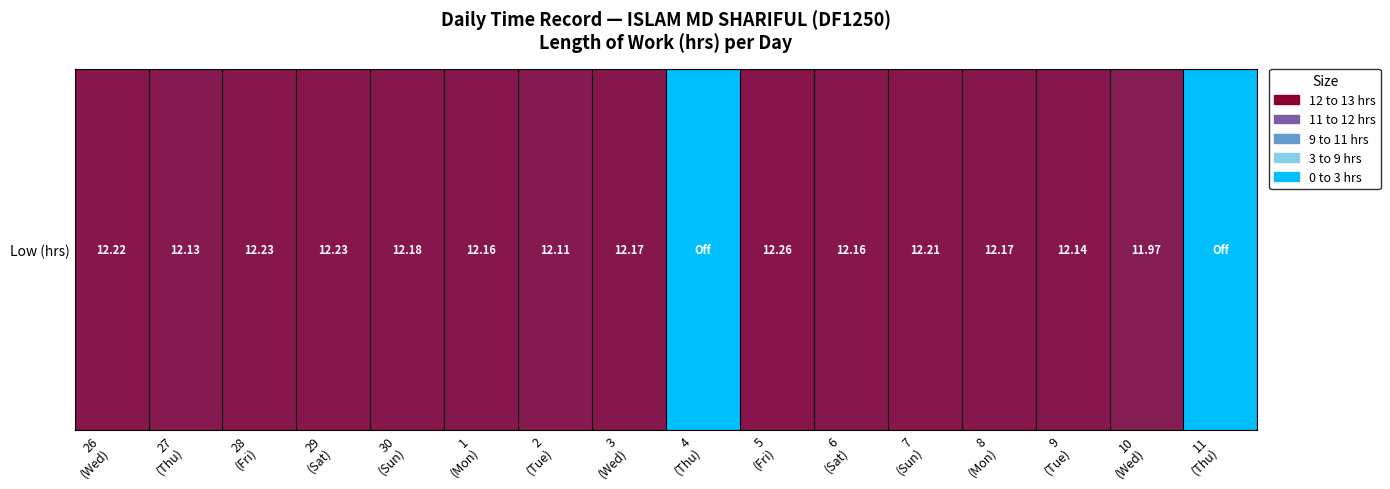

Which has a higher value, 2
(Tue) or 1
(Mon)?

1
(Mon)